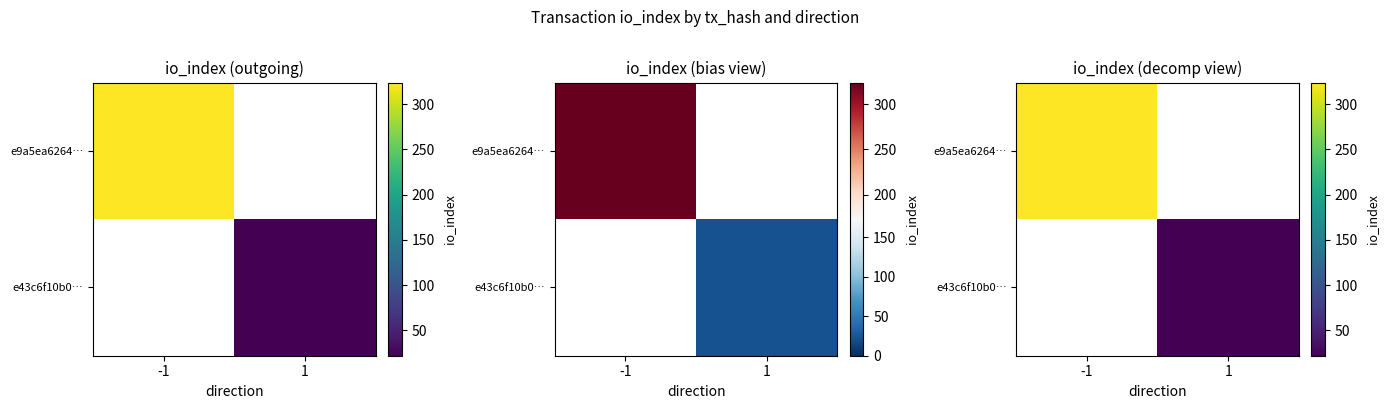

Count the number of data series in this chart.

2